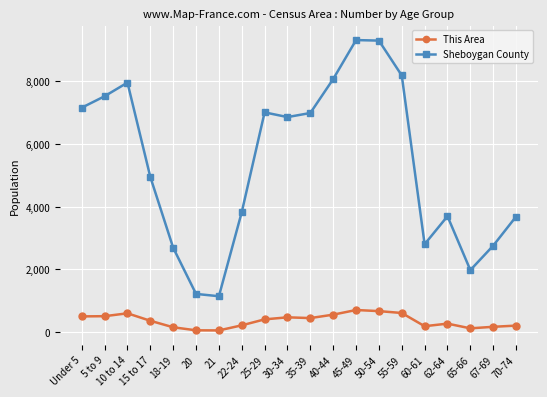

How many data points does each series have?

20